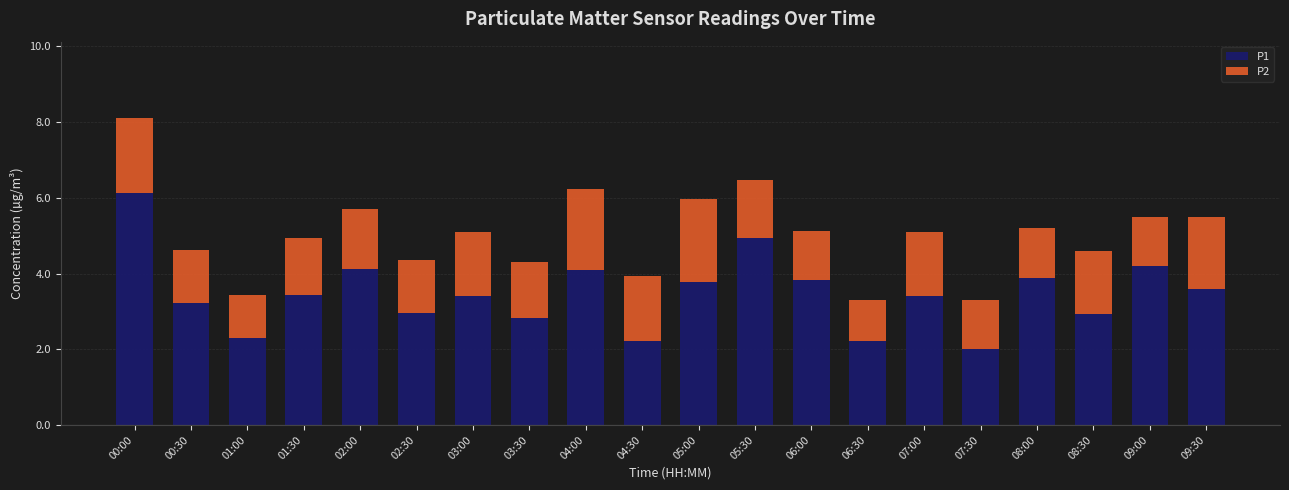

Which category has the highest value in the P1 series?

00:00